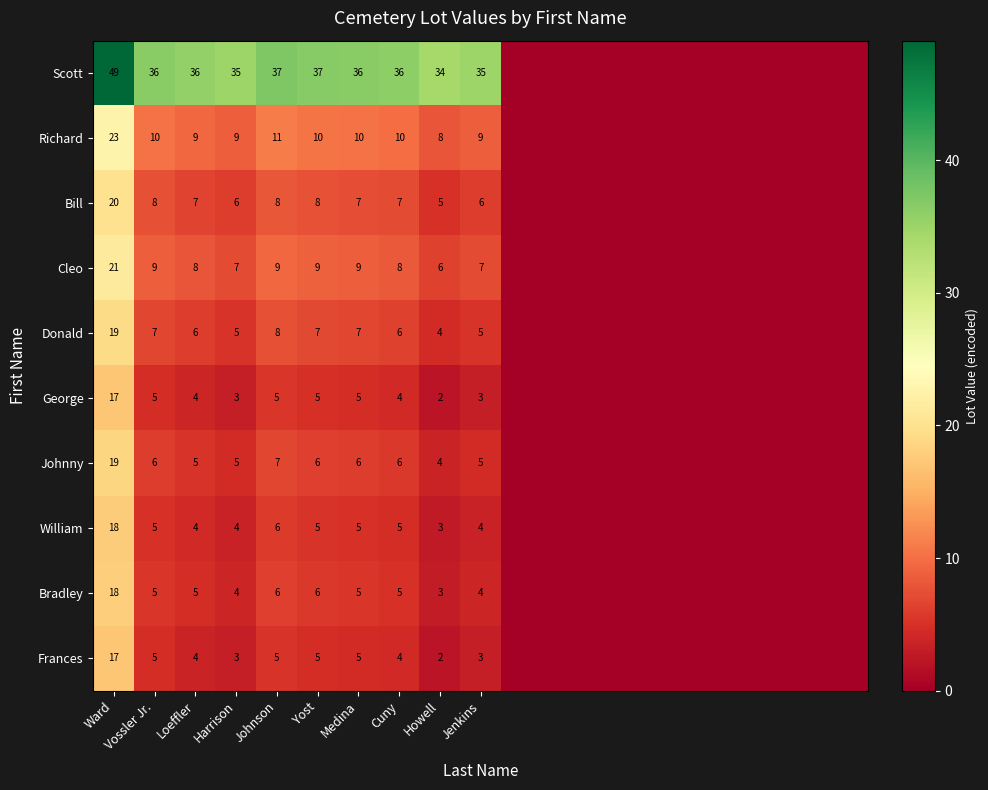

Is it true that William equals 2 at Vossler Jr.?

False